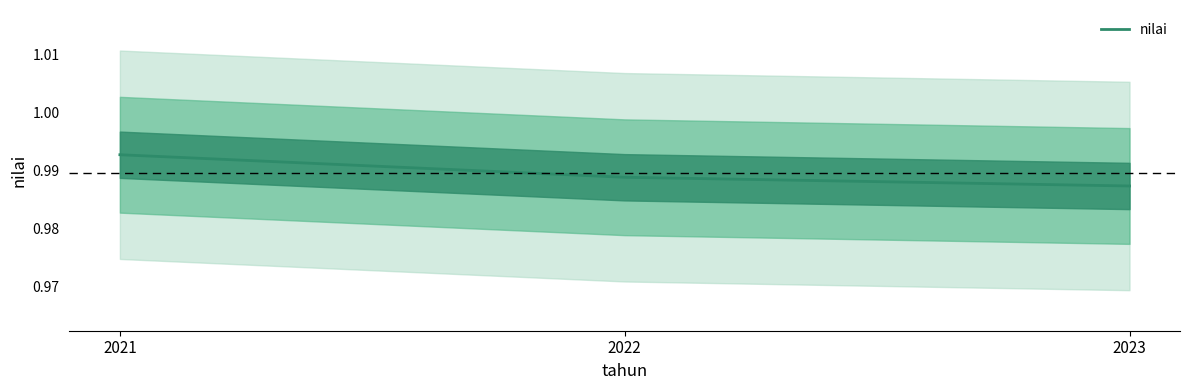

Which has a higher value, 2021 or 2023?

2021